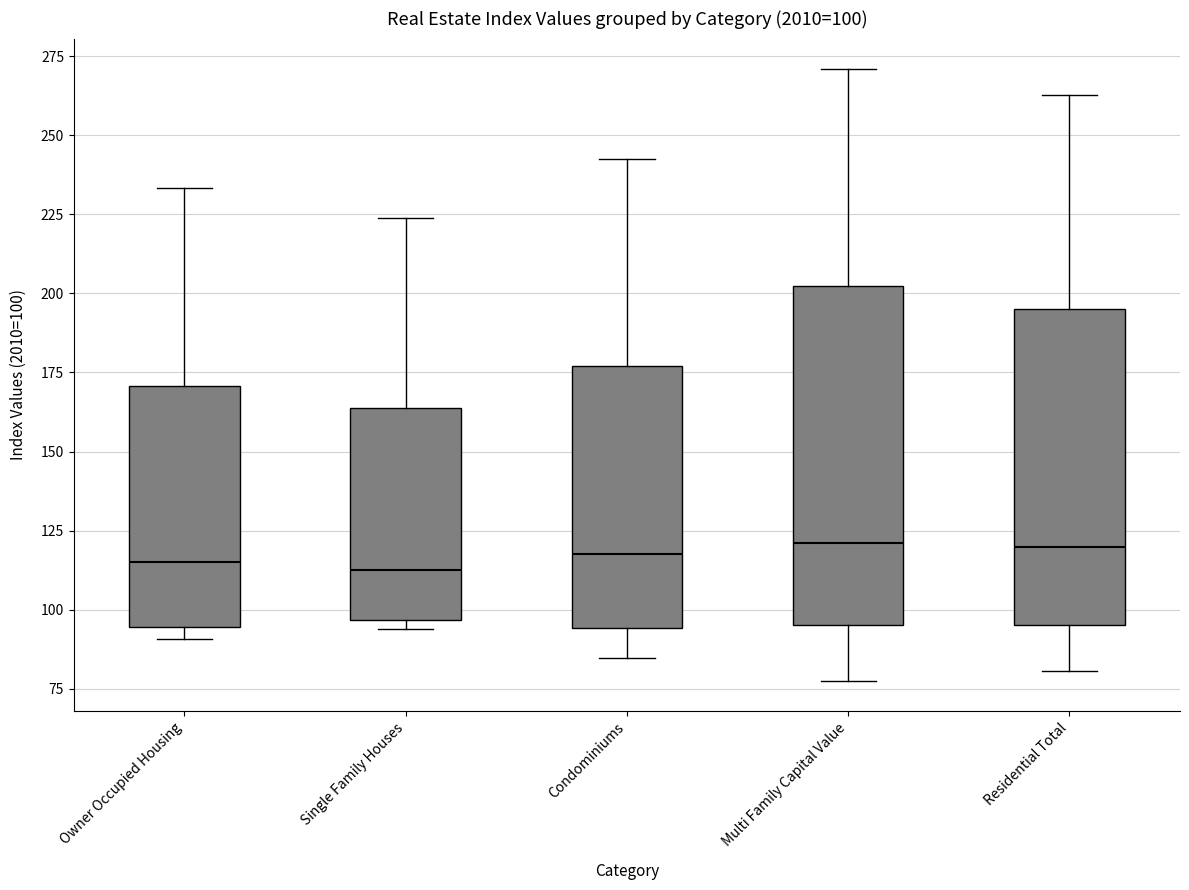

Comparing the boxes themselves (not the whiskers), which one is the tallest?

Multi Family Capital Value